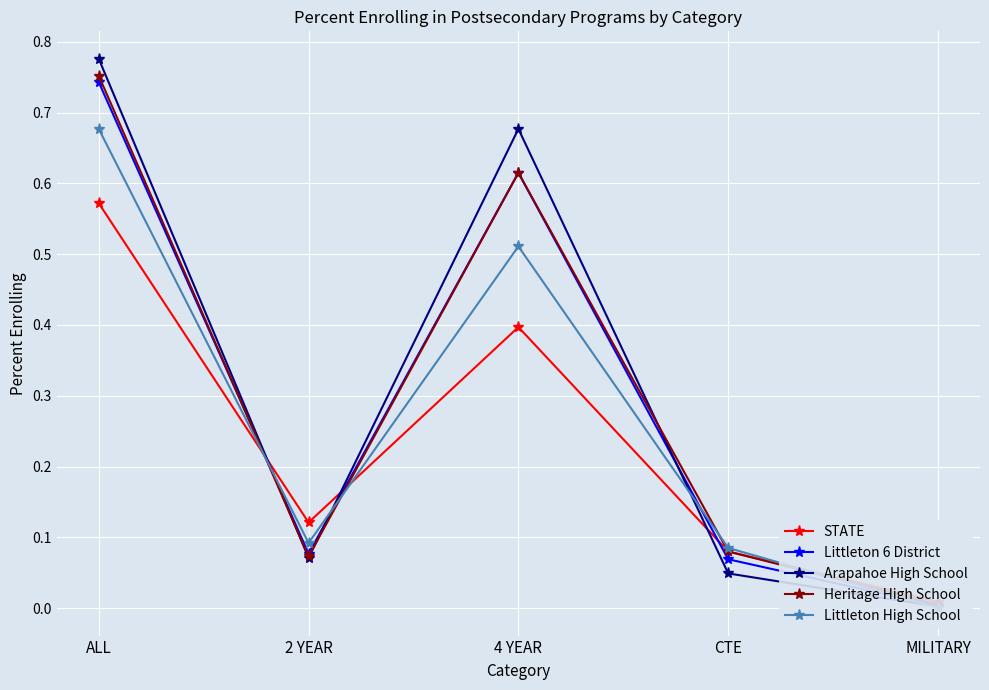

What position from the left is CTE?

4